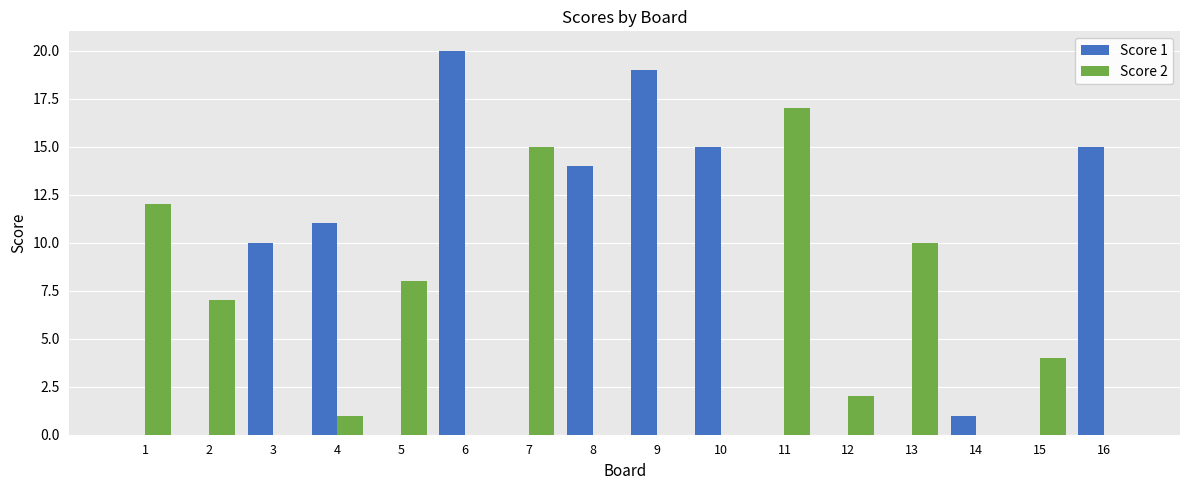

The value of Score 1 at 15 is -8. True or false?

False